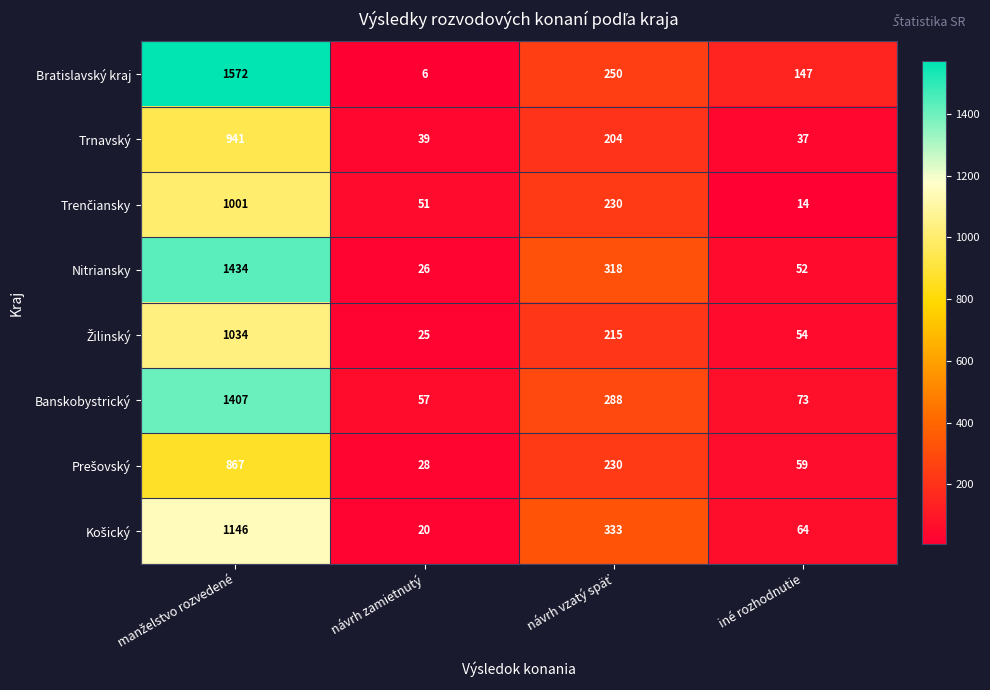

What value does the Nitriansky series have at návrh zamietnutý?

26